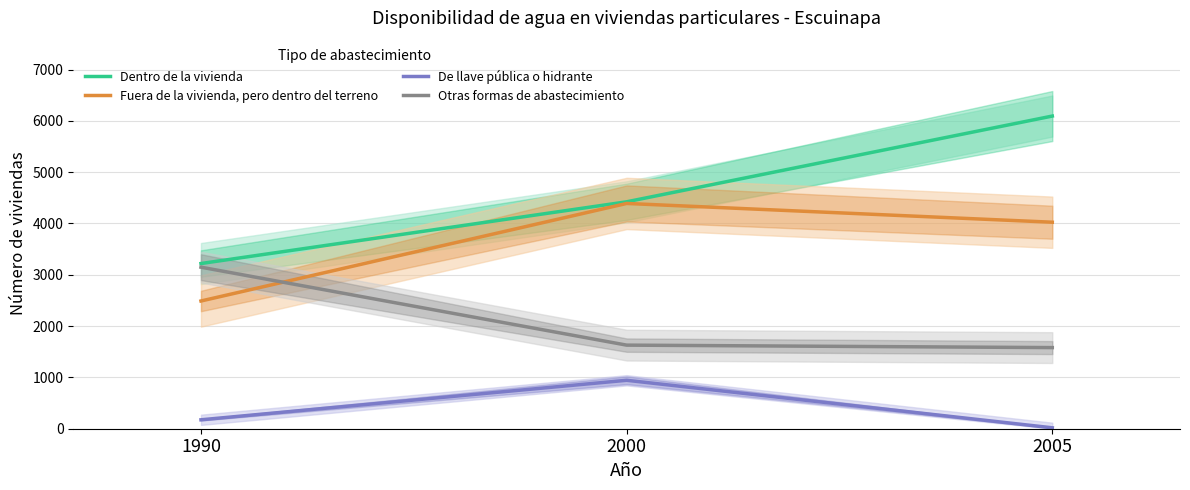

Which category has the highest value in the Dentro de la vivienda series?

2005